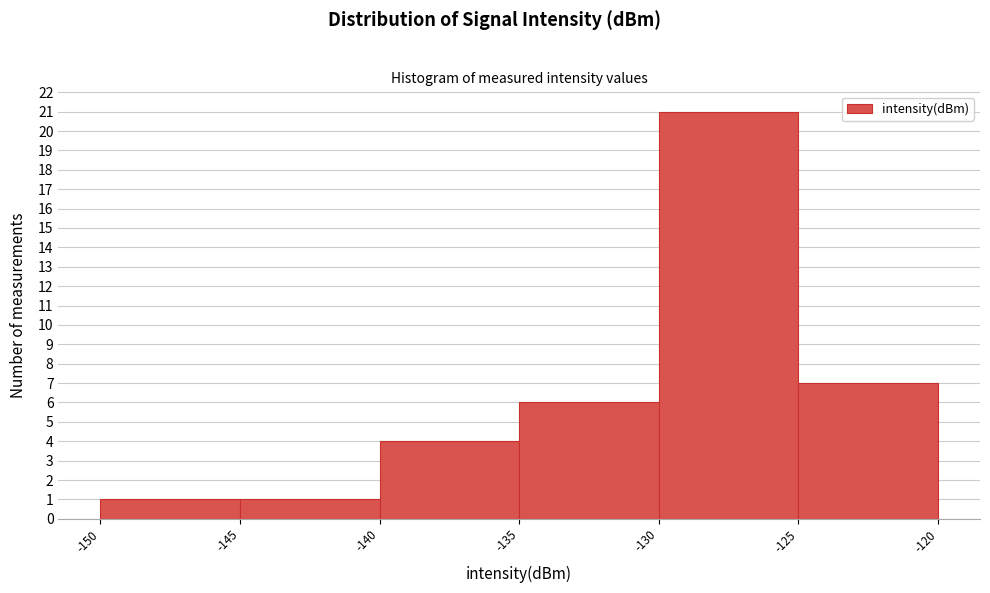

What is the height of the bar covering -125 to -120 on the x-axis? The values are not printed on the chart, so give them approximately, as read against the axis.

7